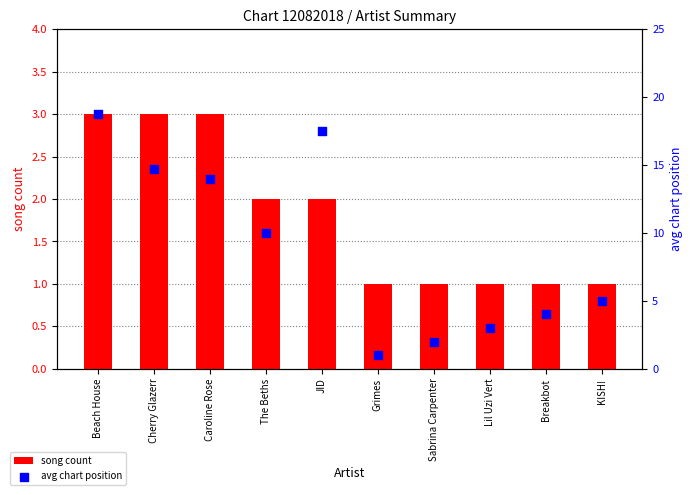

What is the total value across all series at KISH!?

6.0